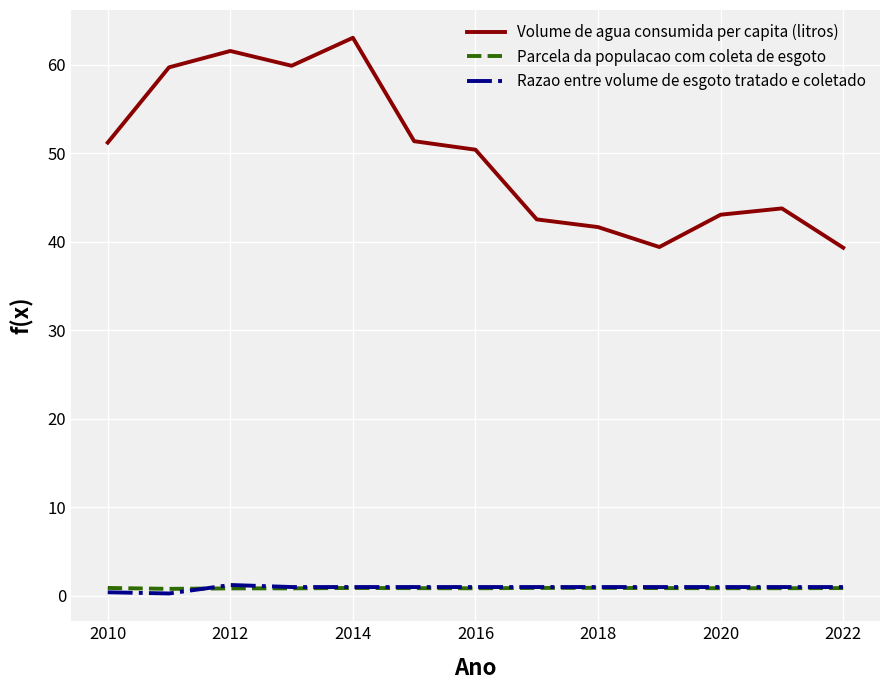

What are all the series names shown in the legend?

Volume de agua consumida per capita (litros), Parcela da populacao com coleta de esgoto, Razao entre volume de esgoto tratado e coletado